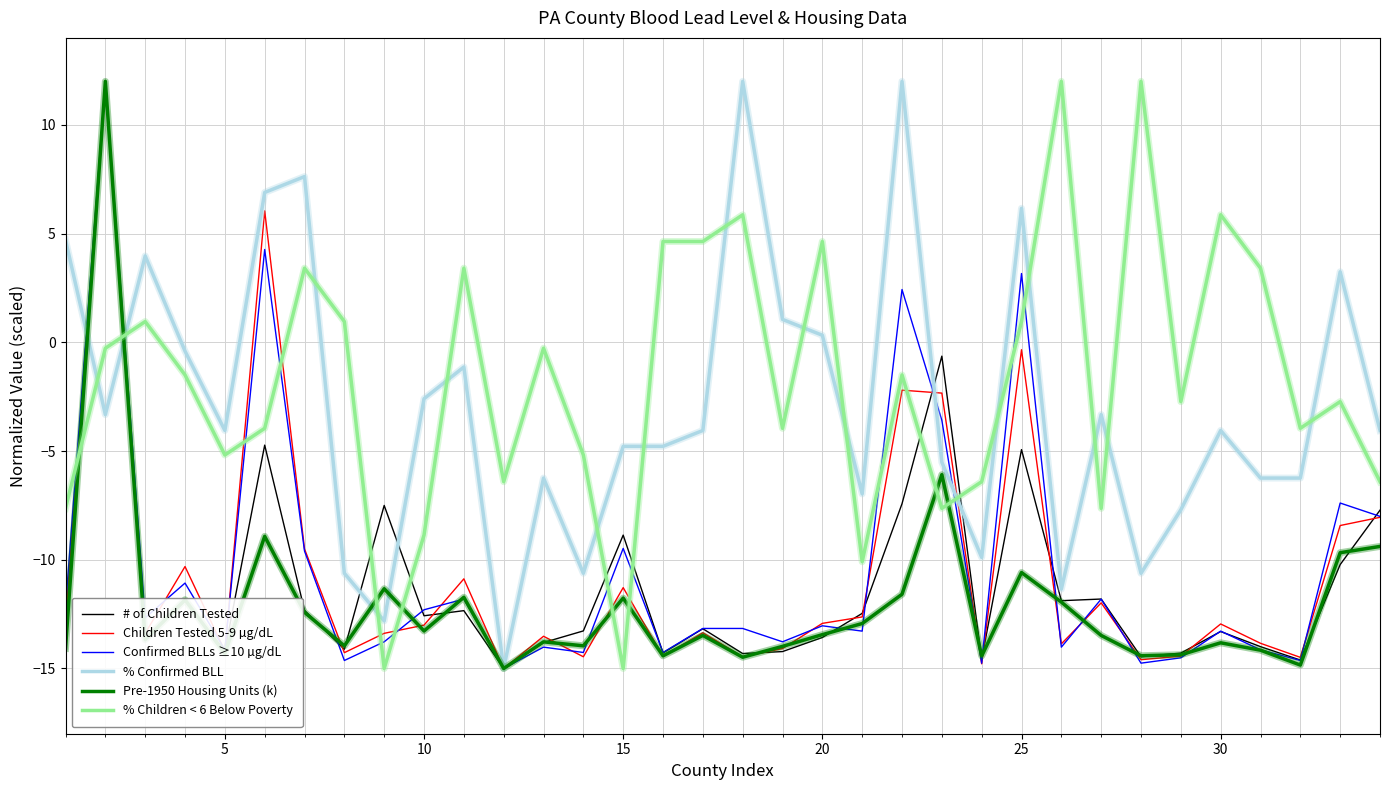

What is the highest value of the # of Children Tested series?

12.0